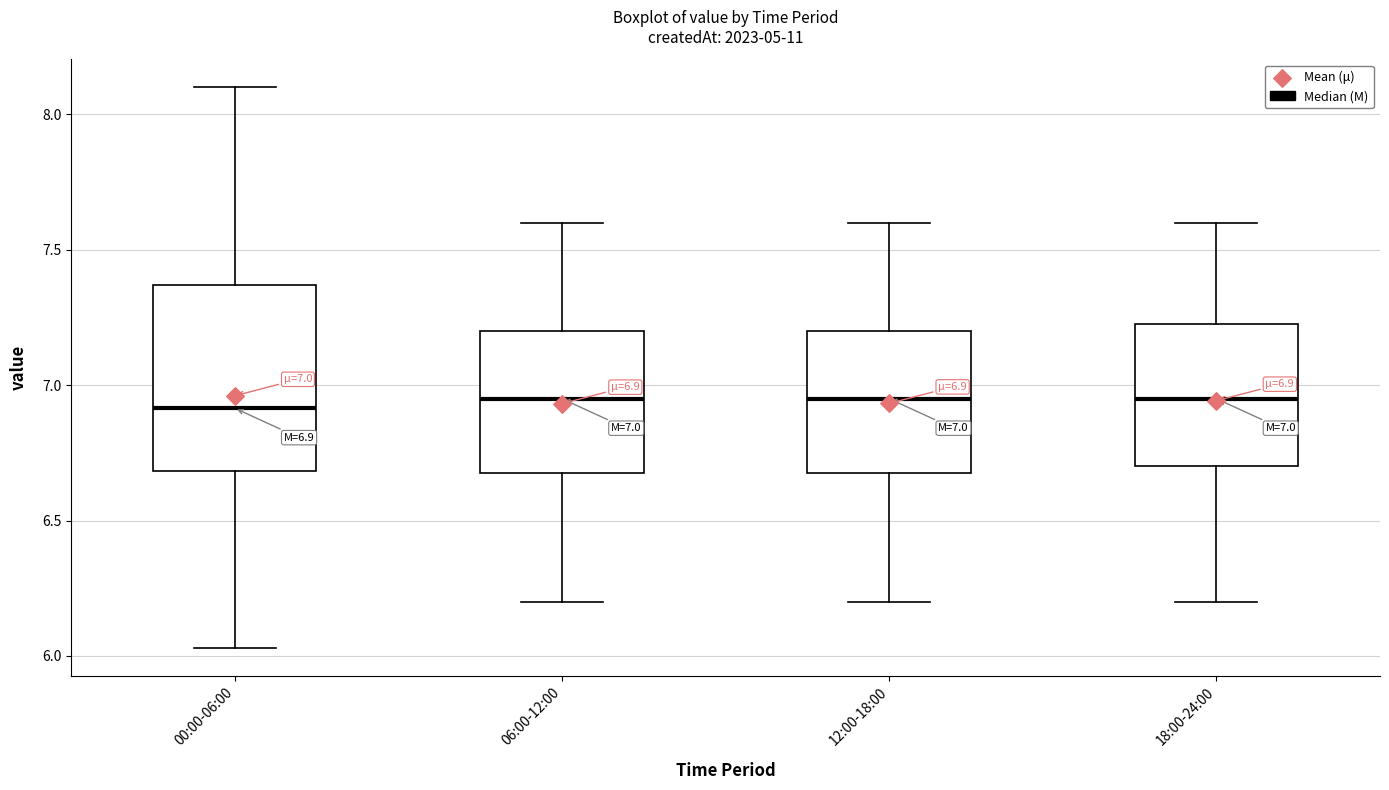

Comparing the boxes themselves (not the whiskers), which one is the tallest?

00:00-06:00